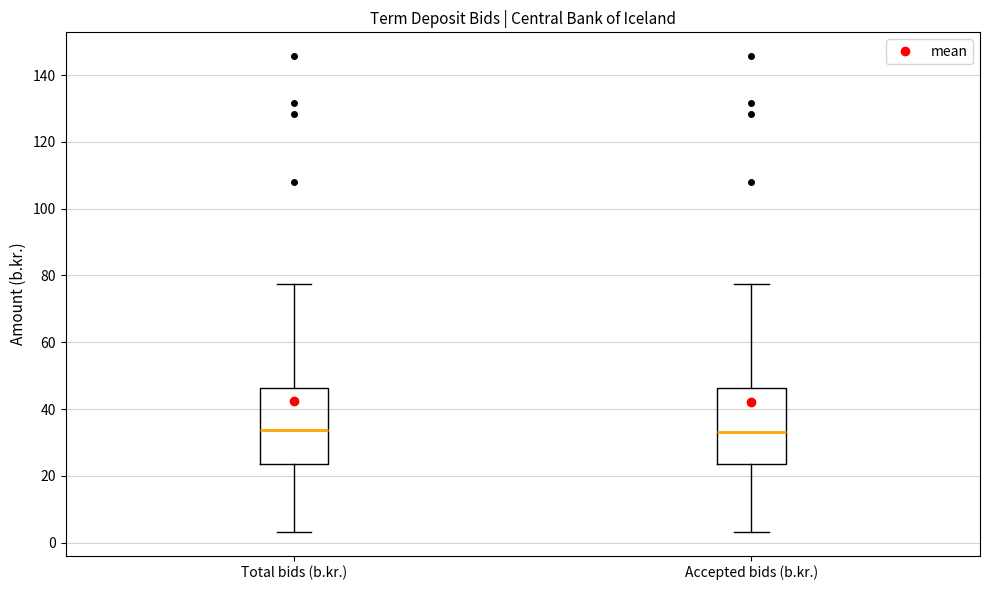

Reading left to right, transcribe this box plot: for each box, give where its median line is, the range the box spans, and where its two whiskers end, as read against the y-axis. The values are not printed on the chart, so give them approximately, as read against the axis.

Total bids (b.kr.): median 34, box 24 to 46, whiskers 4 to 78
Accepted bids (b.kr.): median 34, box 24 to 46, whiskers 4 to 78